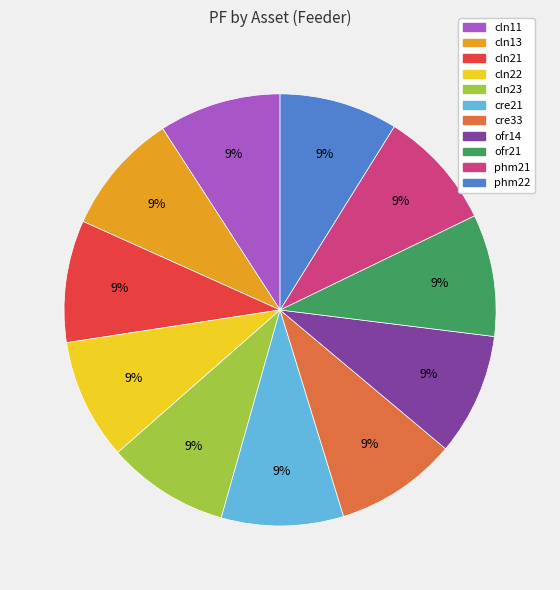

Approximately how many times larger is the value at phm22 compared to ofr21?

1.0